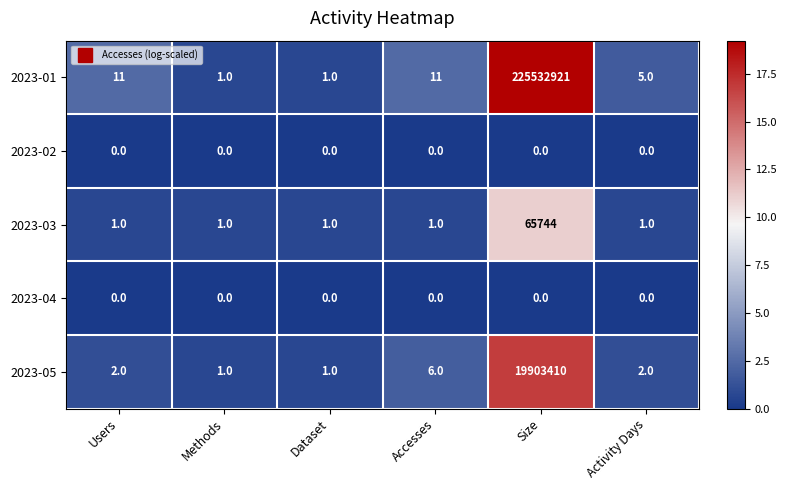

What is the difference between the maximum and minimum values in the 2023-01 series?

225532920